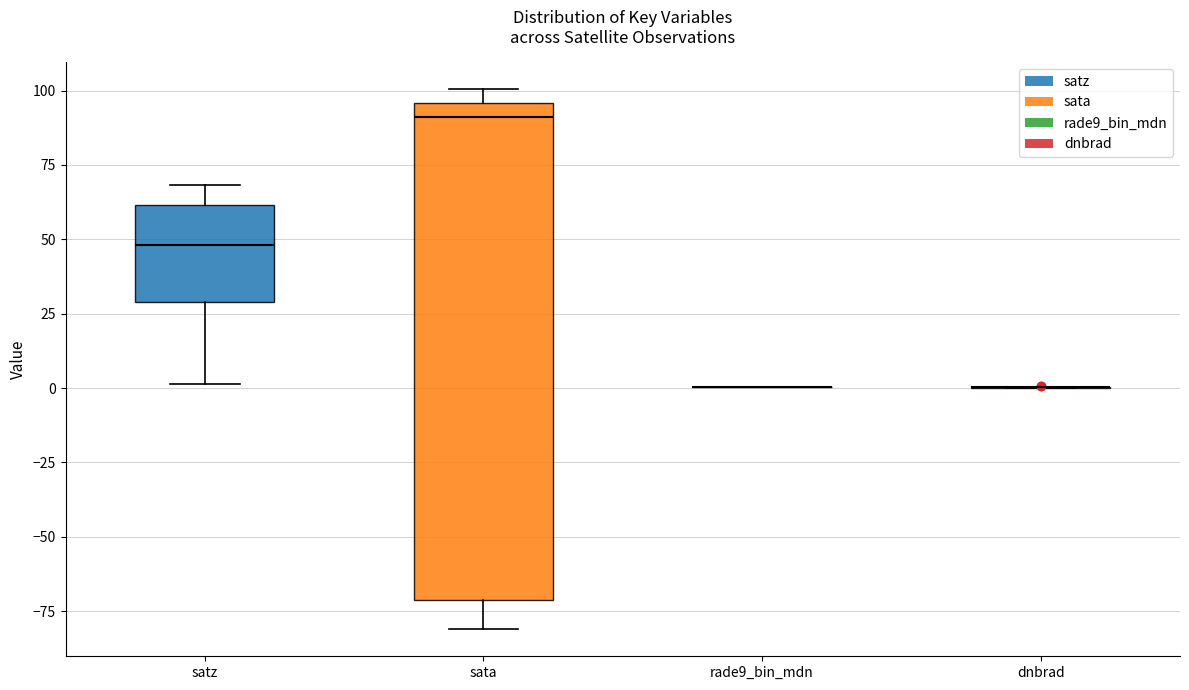

Reading left to right, transcribe this box plot: for each box, give where its median line is, the range the box spans, and where its two whiskers end, as read against the y-axis. The values are not printed on the chart, so give them approximately, as read against the axis.

satz: median 50, box 30 to 60, whiskers 0 to 70
sata: median 90, box -70 to 95, whiskers -80 to 100
rade9_bin_mdn: box collapsed to a line at 0, whiskers 0 to 0
dnbrad: box collapsed to a line at 0, whiskers 0 to 0